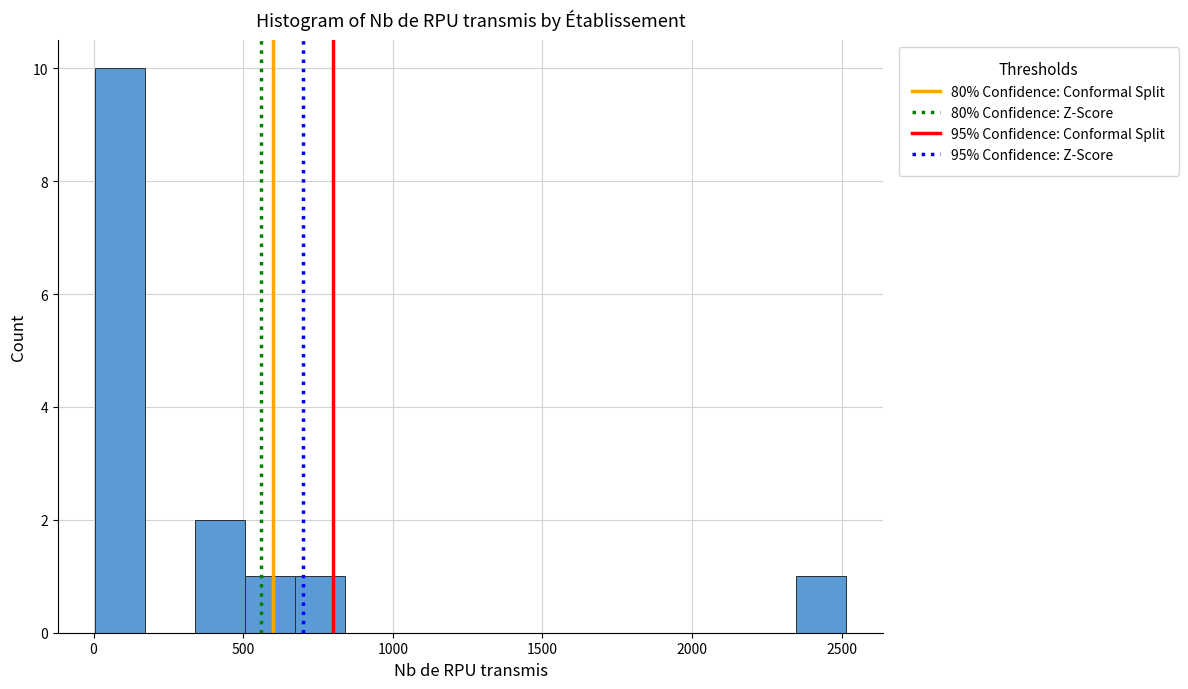

Read against the x-axis, roughly where is the centre of the tallest bar?

100